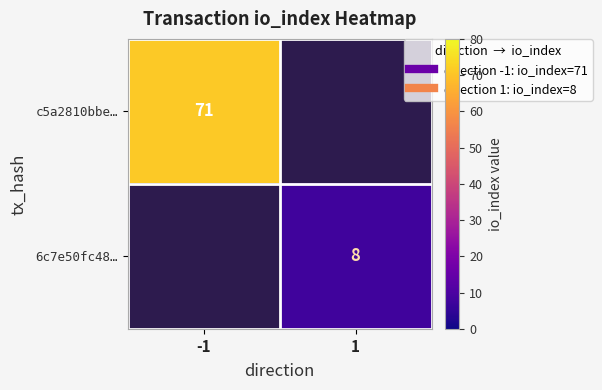

The 6c7e50fc48… series shows 8.0 at 1. True or false?

True